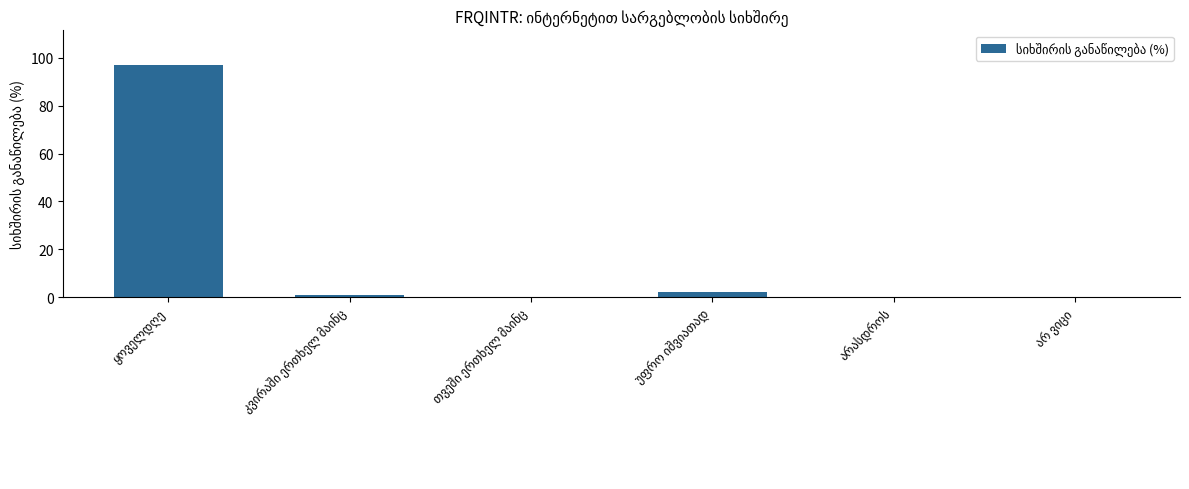

What is the sum of all values?

100